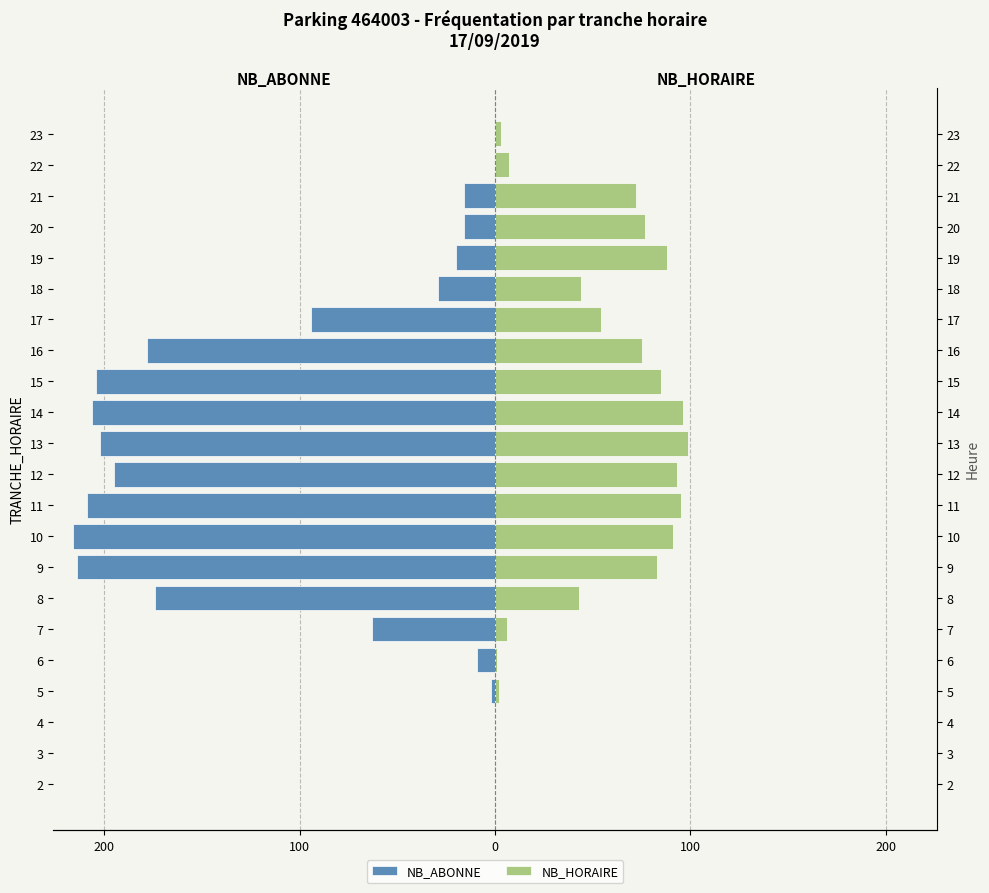

At how many categories does at least one series exceed -147?

22